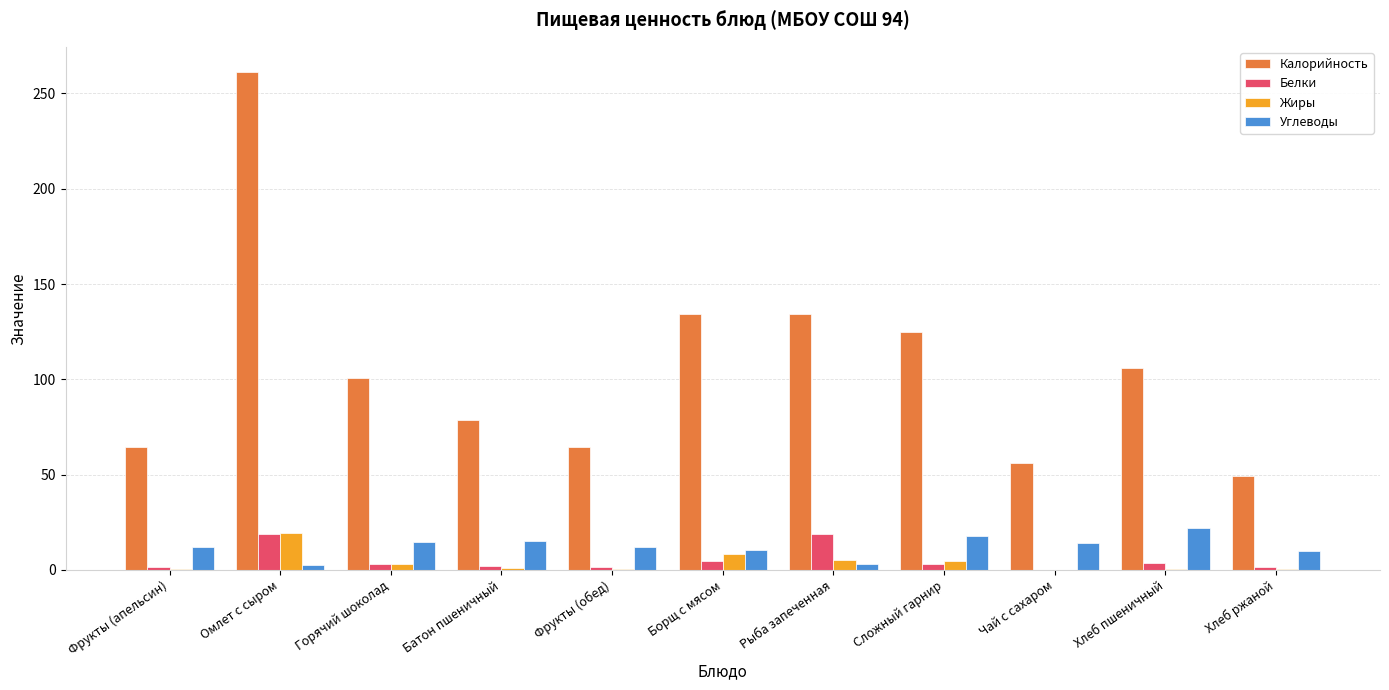

What is the sum of the Калорийность values at Сложный гарнир and Горячий шоколад?

225.9